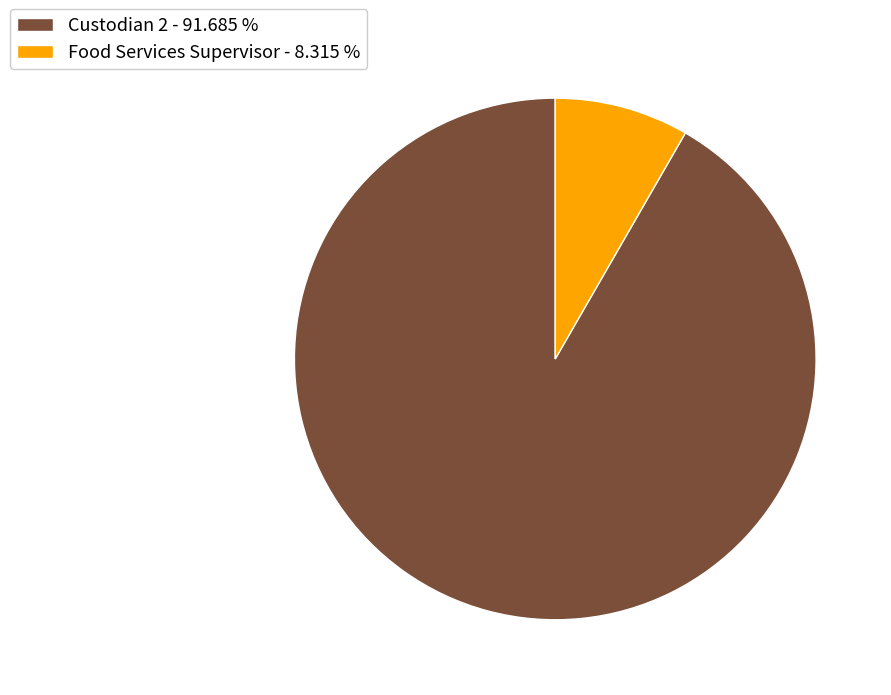

Is Food Services Supervisor - 8.315 % the majority of the pie?

No